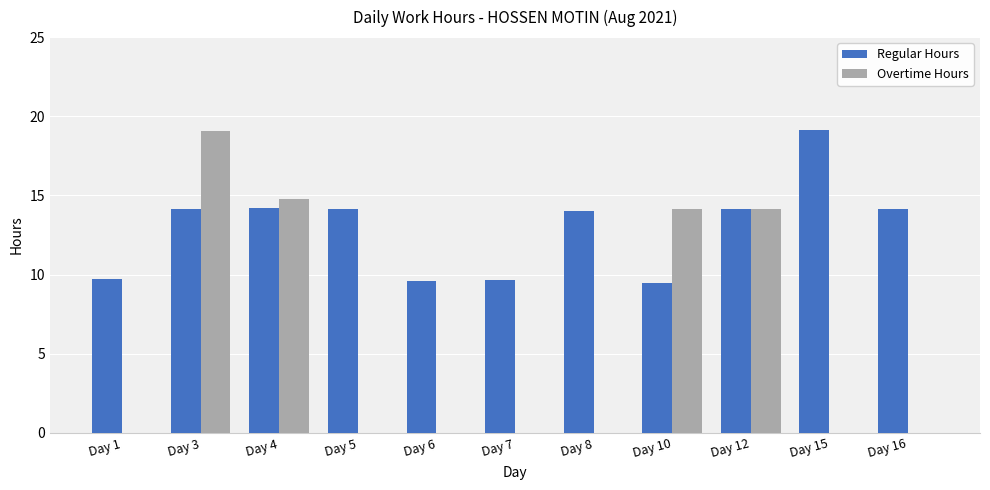

How many groups of bars are there?

11